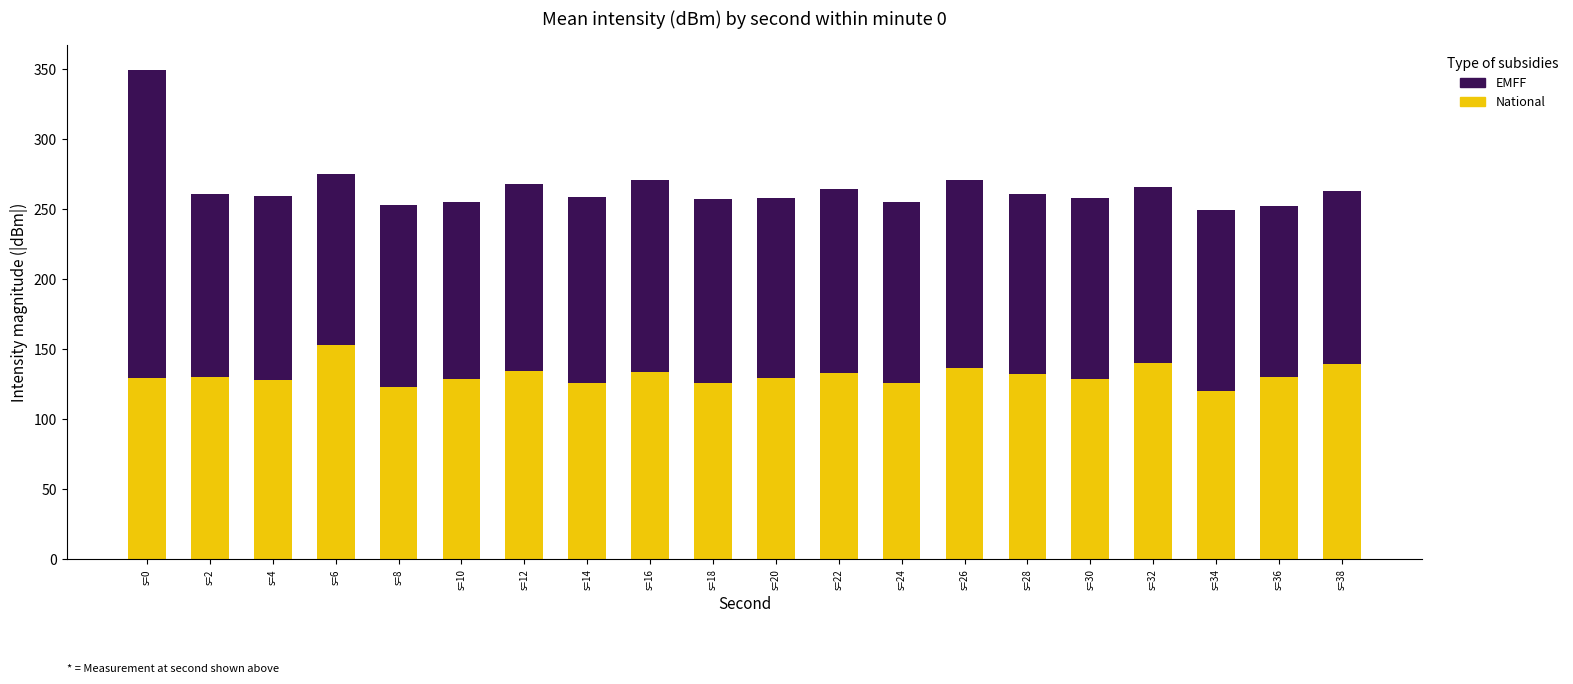

What is the difference between the maximum and minimum values in the National series?

32.4